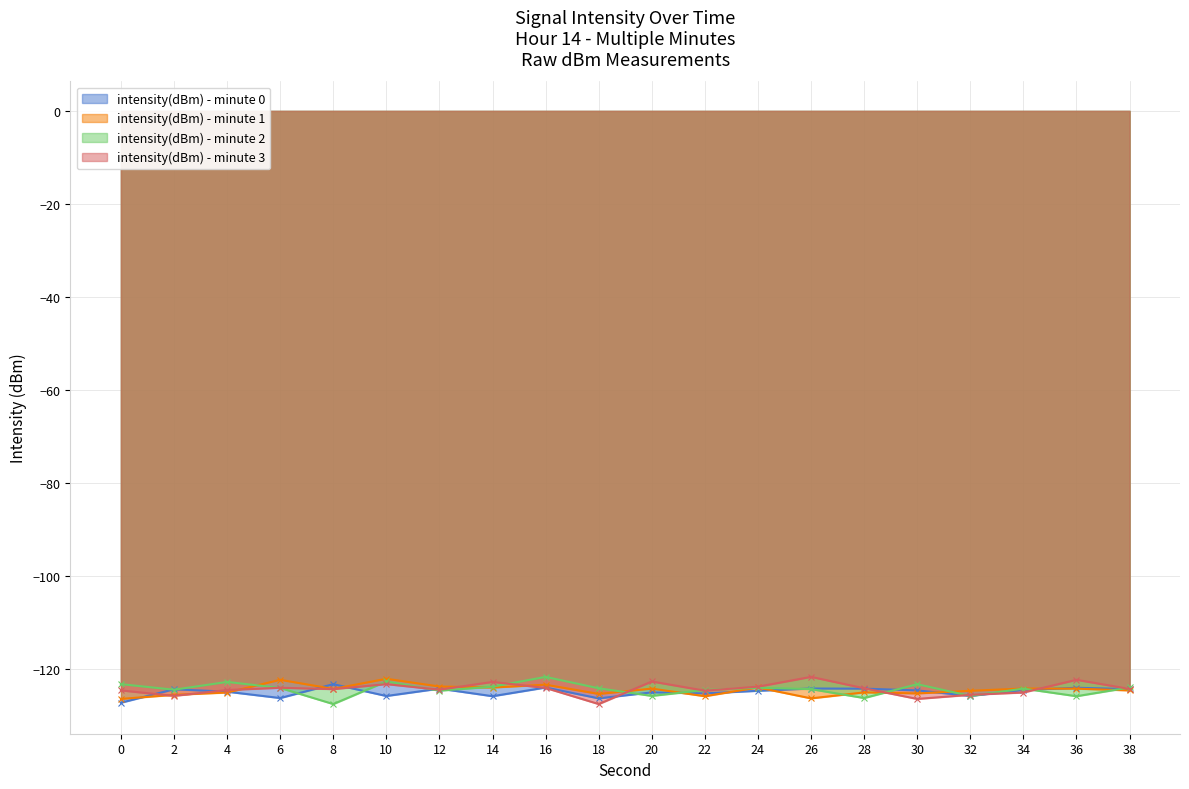

Count the number of categories in the chart.

20